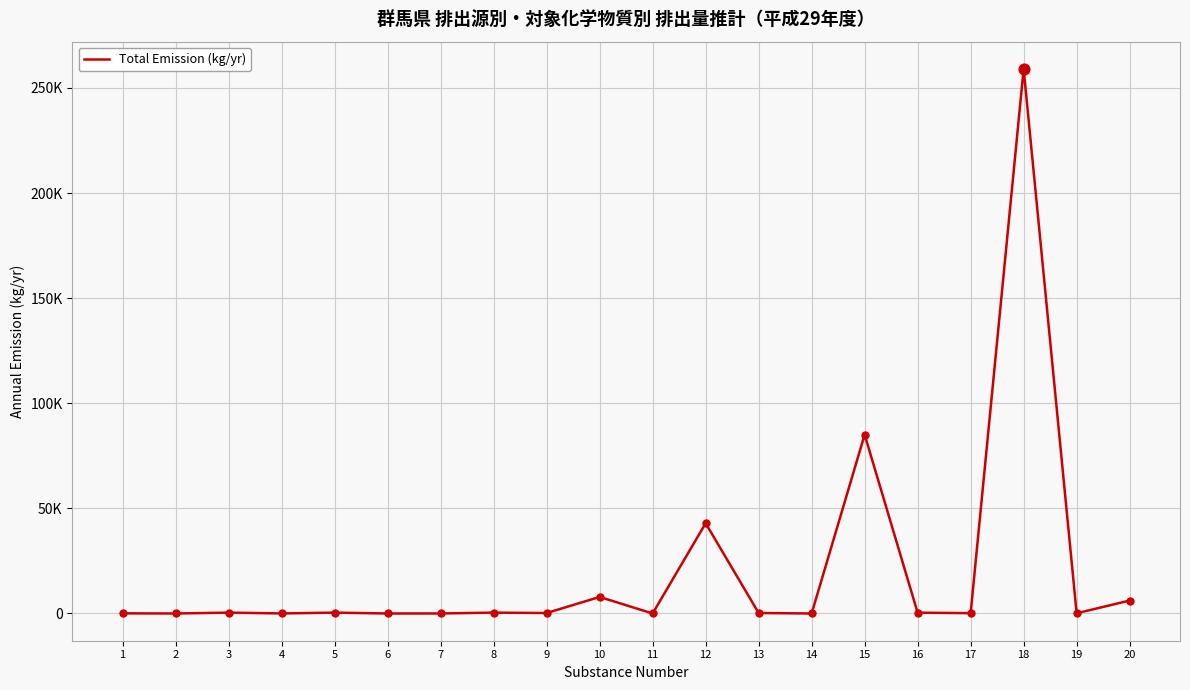

What is the change in value from 12 to 16?

-42553.1